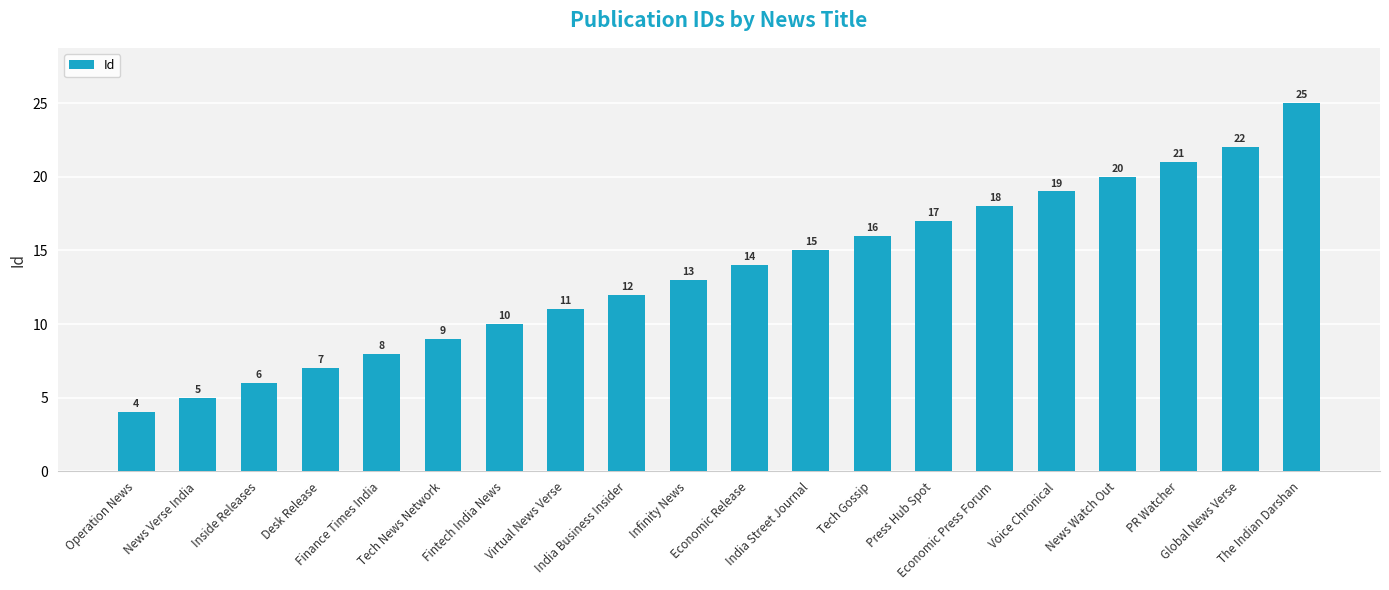

What is the difference between the second highest and minimum values?

18